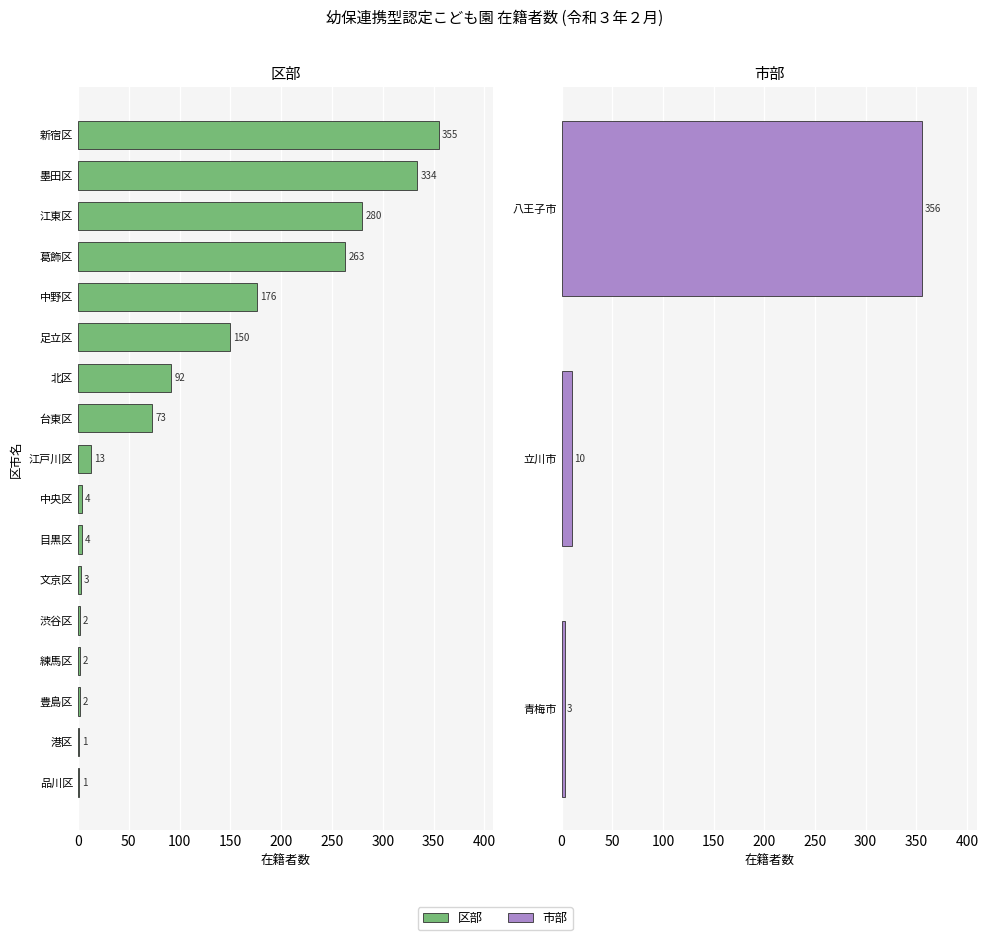

What is the difference between the maximum and minimum values?

355